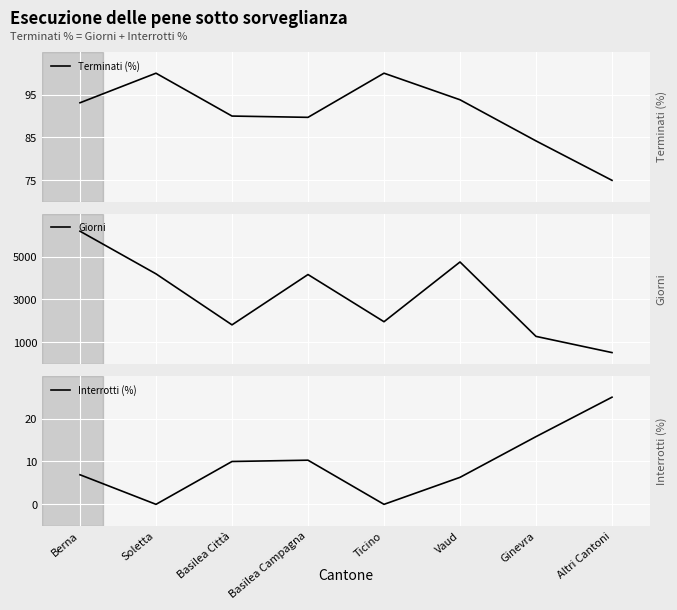

How many values in the Giorni series exceed 4164?

3